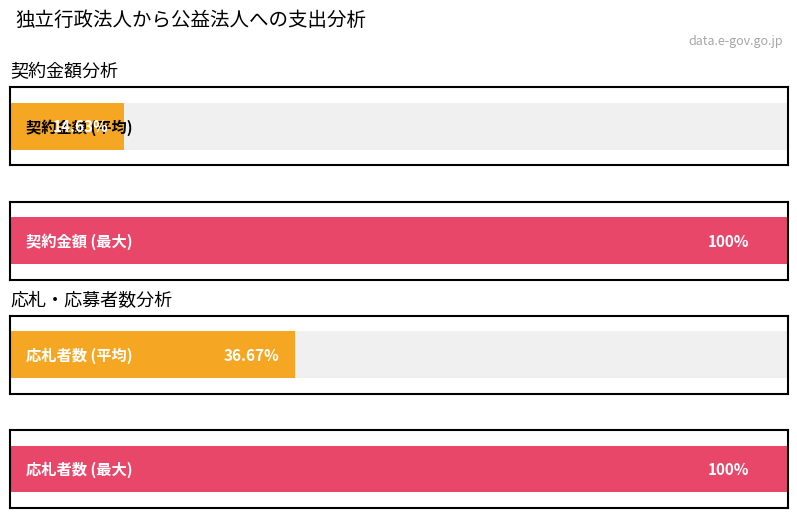

Does the chart contain any negative values?

No